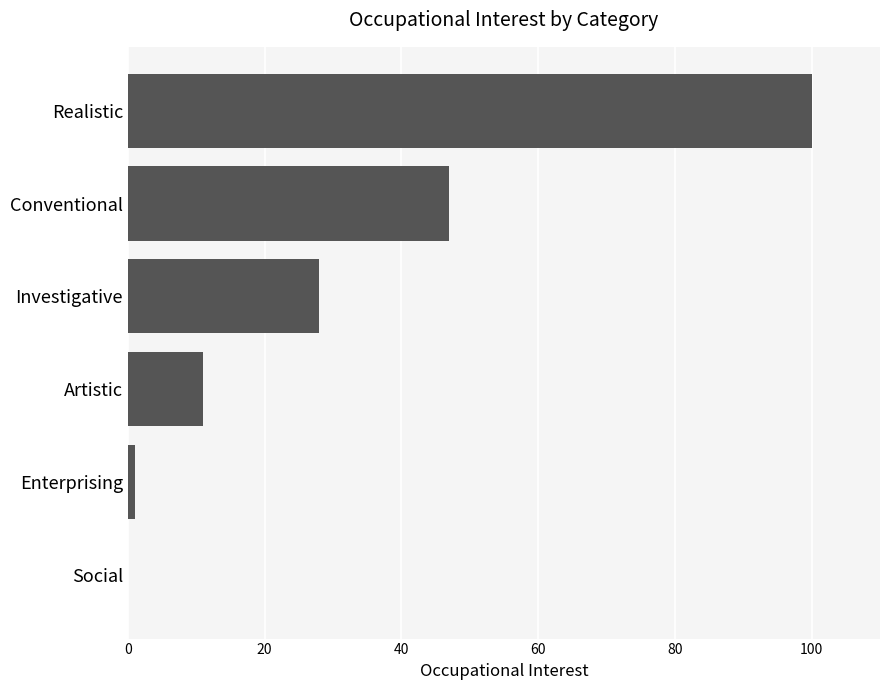

What is the maximum value shown in the chart?

100